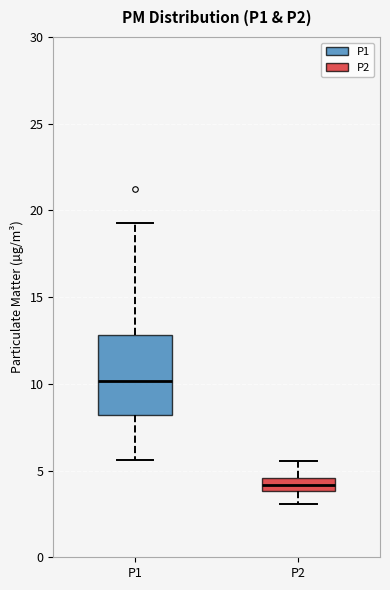

Where does the lower whisker of the box for P1 end on the y-axis? The values are not printed on the chart, so give them approximately, as read against the axis.

5.5